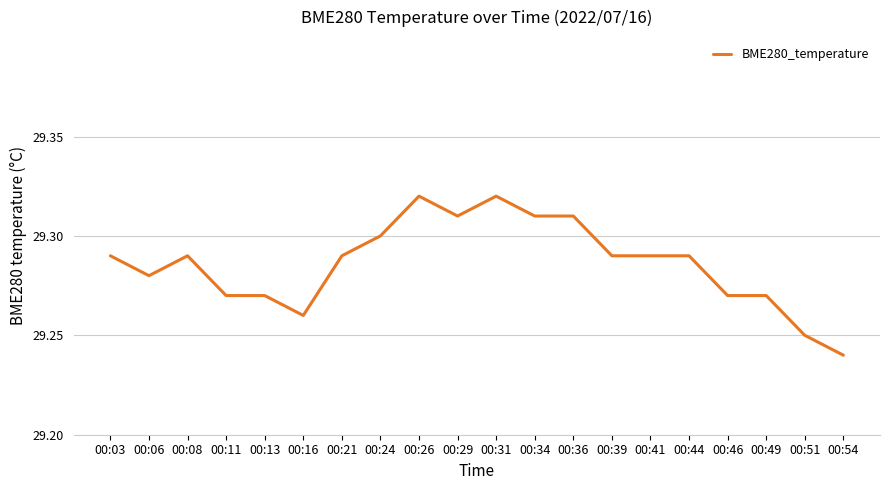

Where is the first local minimum?

00:06